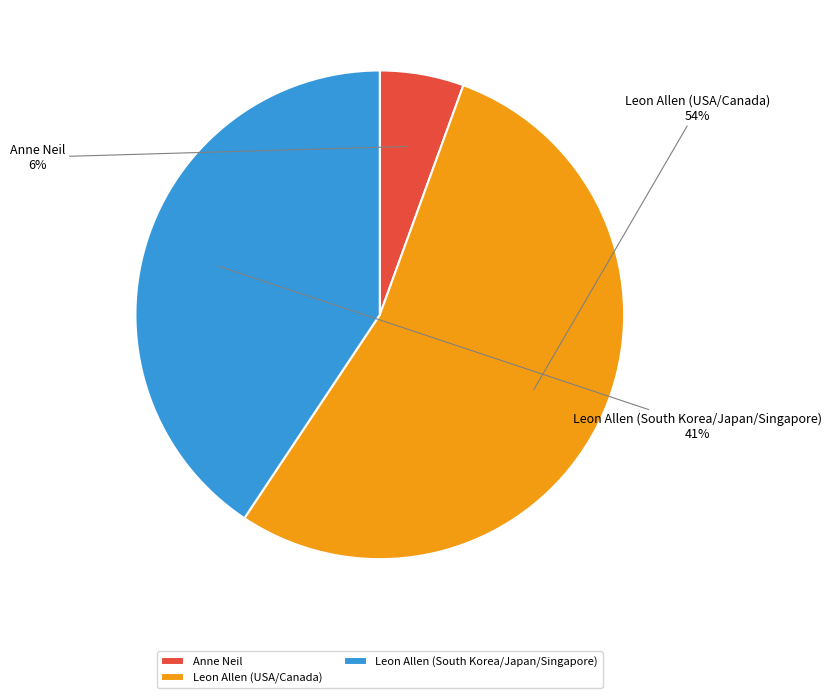

To the nearest percent, what is the difference between the largest and smallest slice percentages?

48%